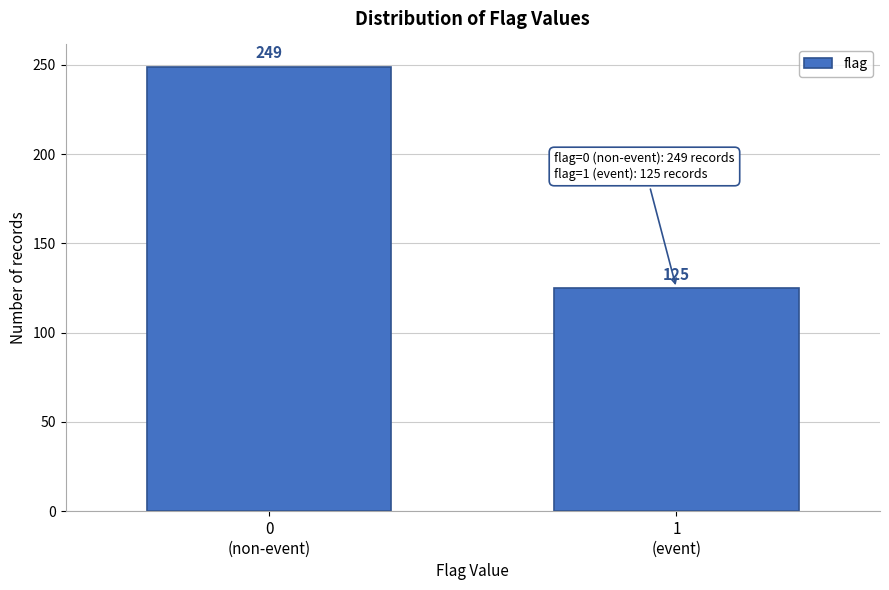

Reading left to right, transcribe all the data shown in this chart.

249	125